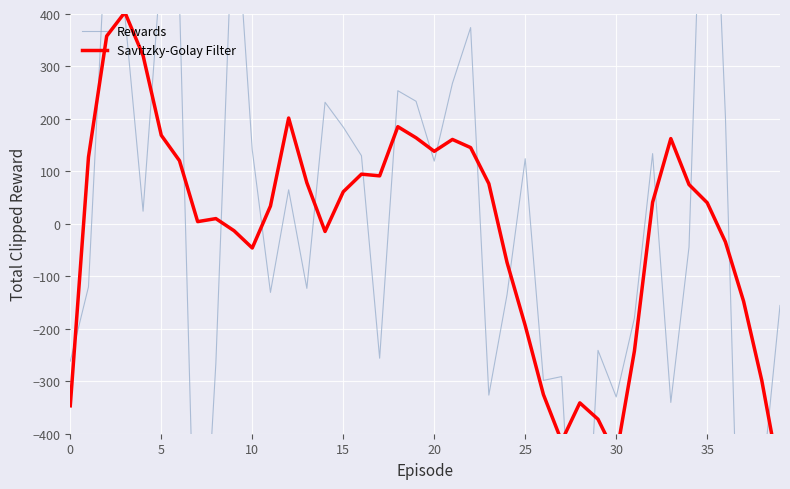

What is the difference between the maximum and minimum values in the Savitzky-Golay Filter series?

889.5